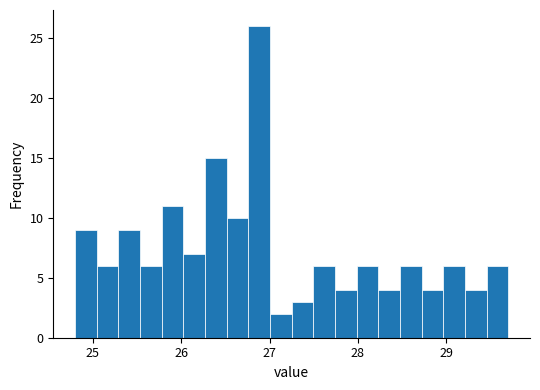

Around what value on the x-axis is the tallest bar? Give the approximate position of its centre, as read against the axis.

26.9